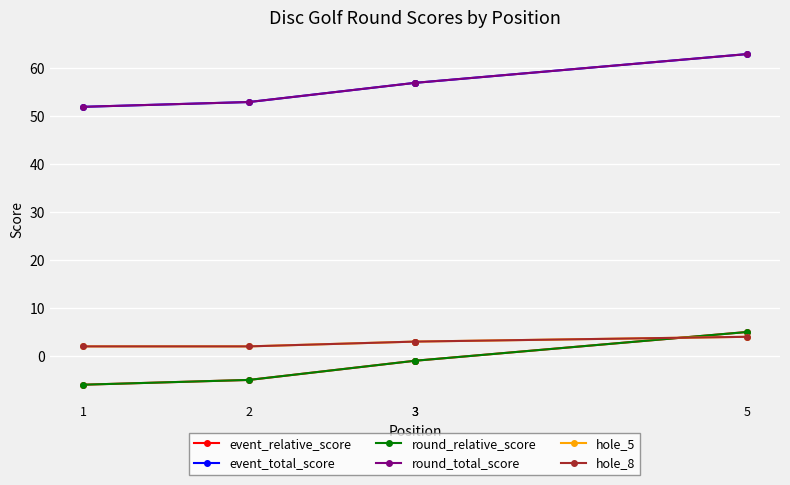

What is the average value of the event_relative_score series?

-2